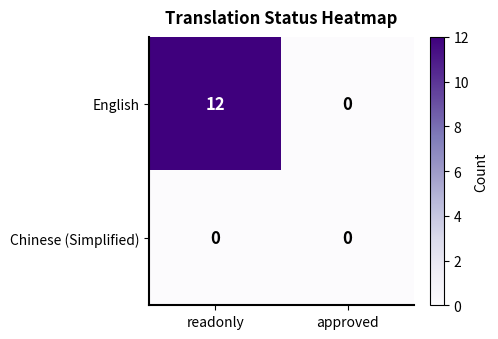

Rank the series at readonly from highest to lowest value.

English, Chinese (Simplified)